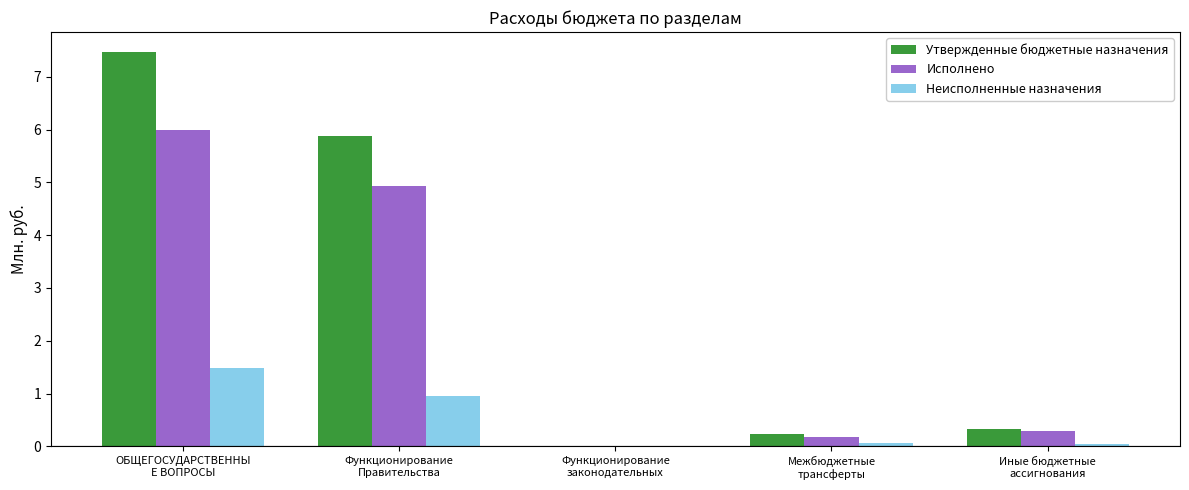

What is the approximate value of Исполнено at Межбюджетные
трансферты?

0.2